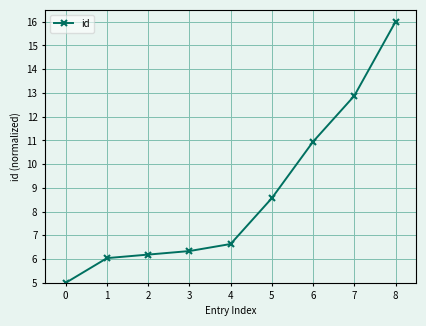

The value at 8 is 16.0. True or false?

True